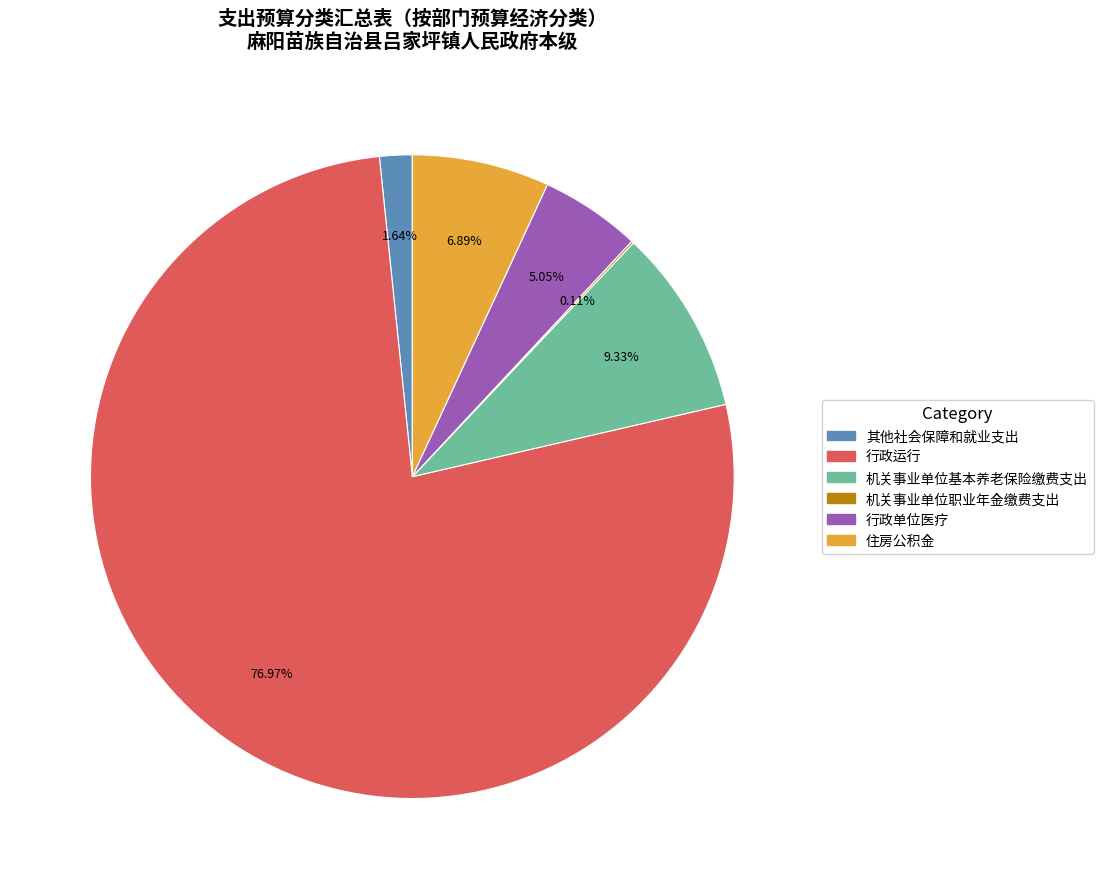

Which has a higher value, 住房公积金 or 行政单位医疗?

住房公积金